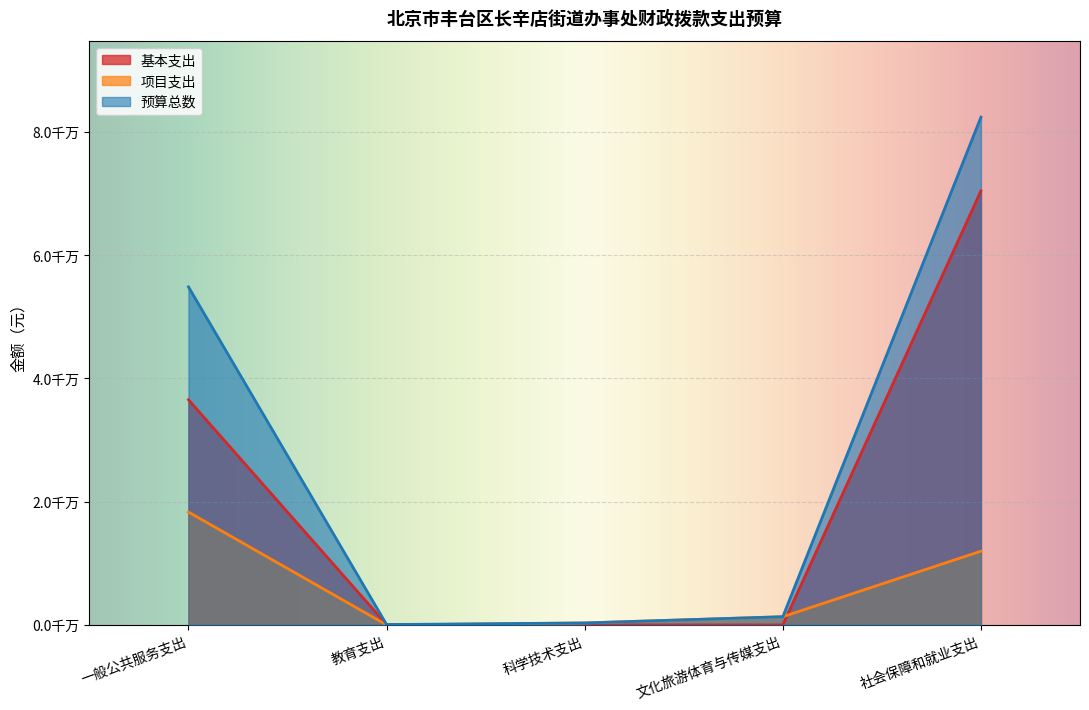

What is the value of the 基本支出 point at the 2nd from the left?

58950.0